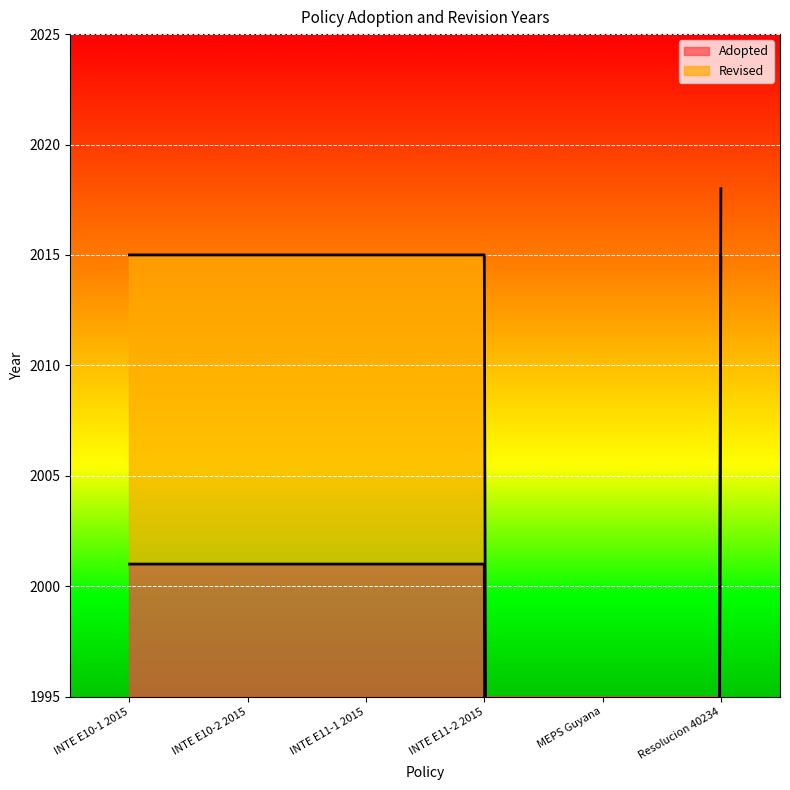

What is the label of the 2nd point from the right?

MEPS Guyana